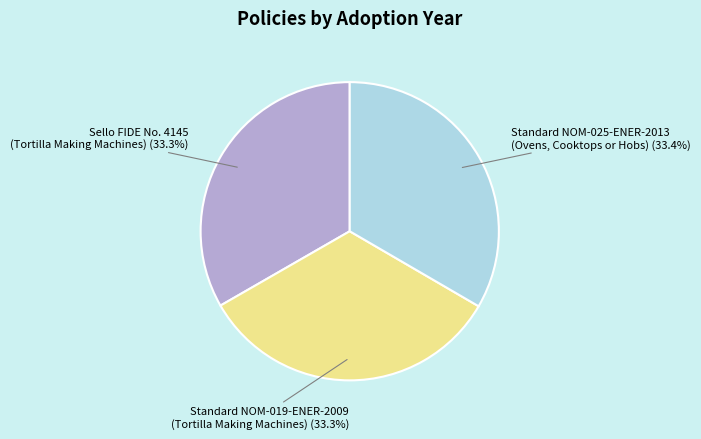

Is there a majority slice in this chart?

No